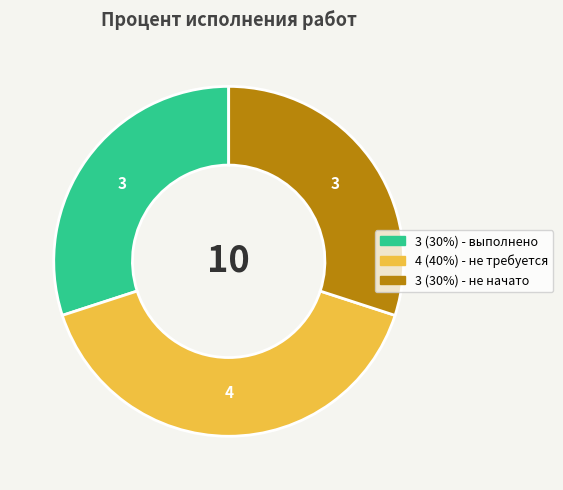

Does any single category account for the majority?

No